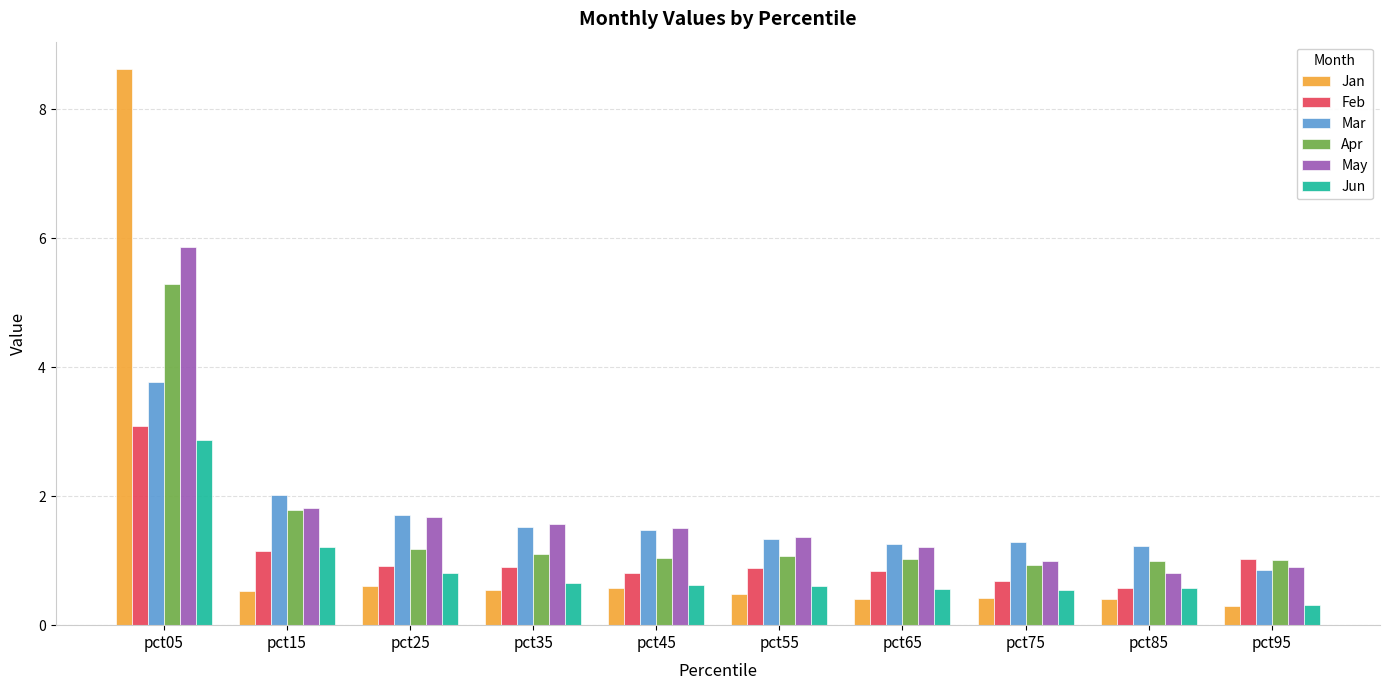

What value does the Mar series have at pct15?

2.0